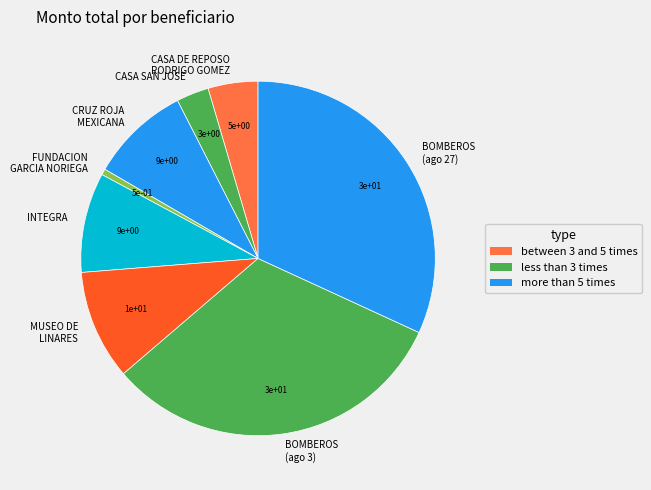

How many segments does this pie chart have?

8